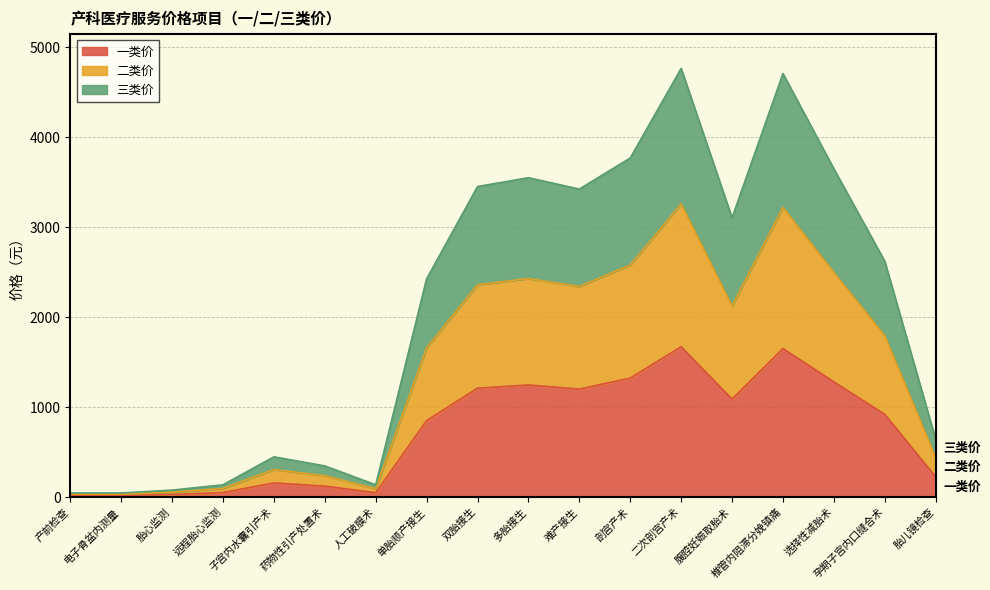

At 椎管内阻滞分娩镇痛, list the series in order from smallest to largest.

一类价, 二类价, 三类价